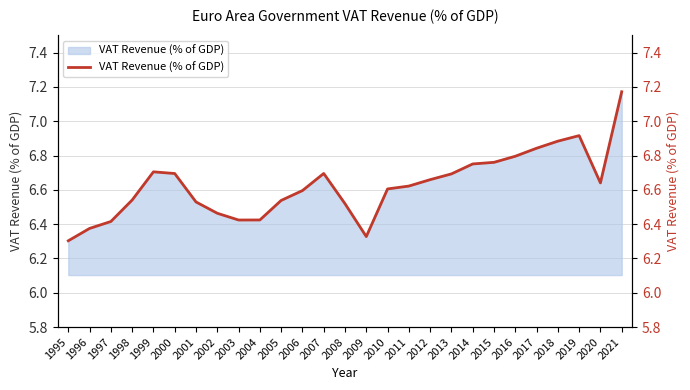

How many interior local peaks (higher than both neighbors) does the data have?

3